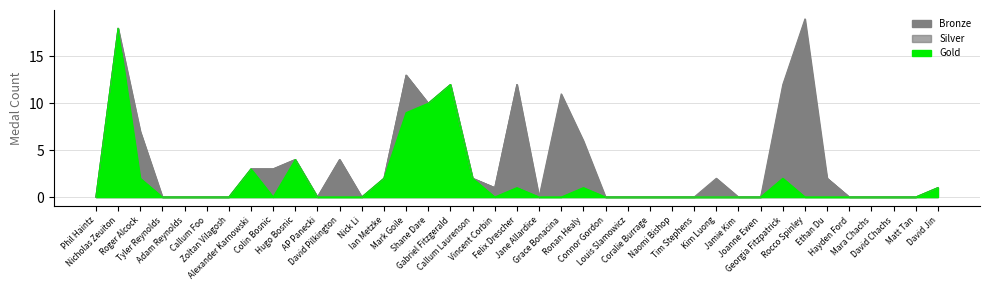

Which category has the lowest value in the Gold series?

Phil Haintz